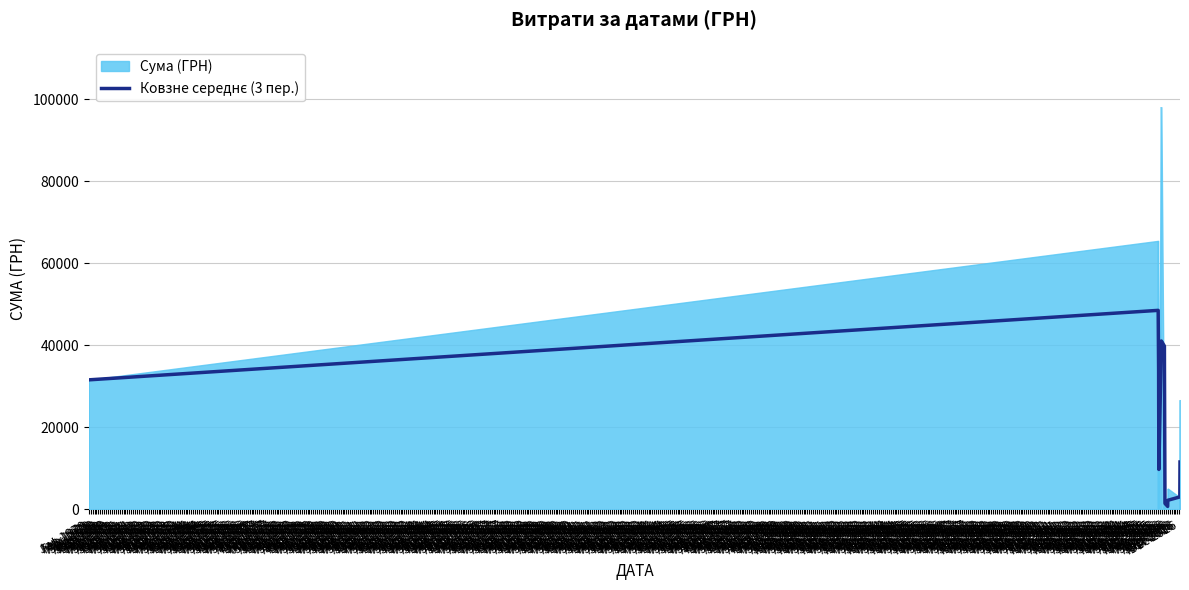

How many points are higher than both their immediate neighbors (excluding endpoints)?

2